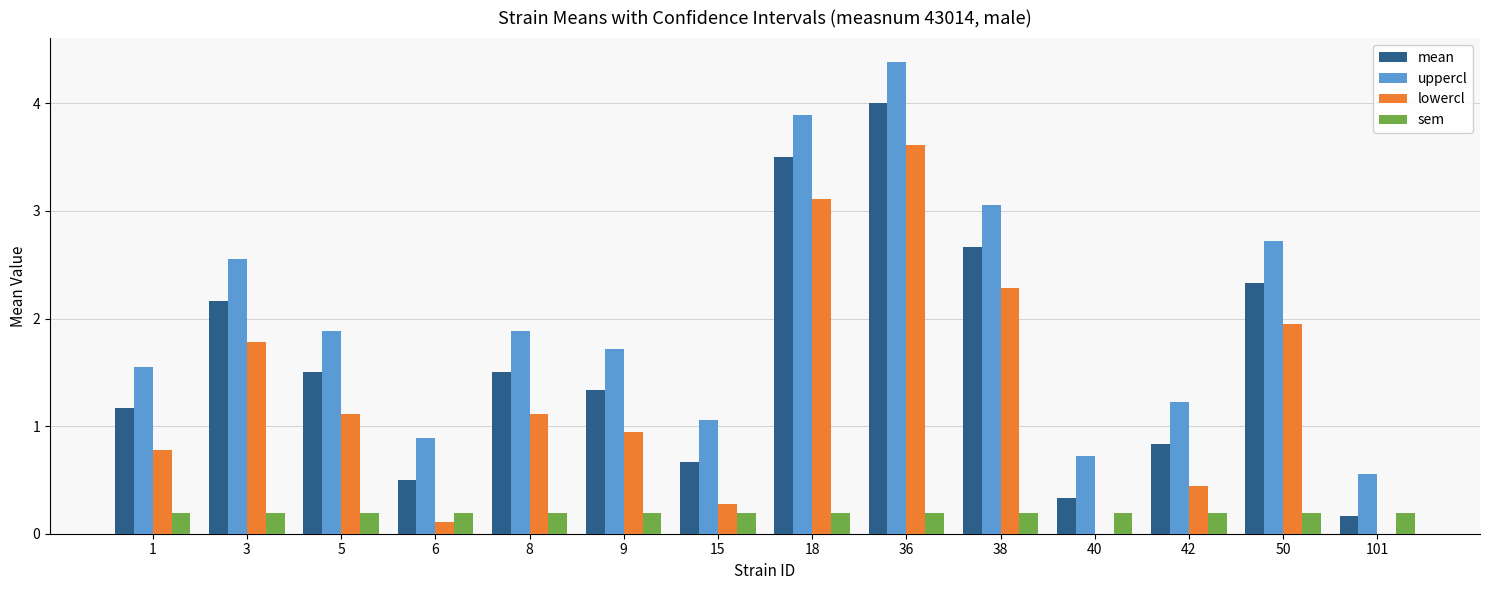

Where does the lowercl series first go above 1?

3